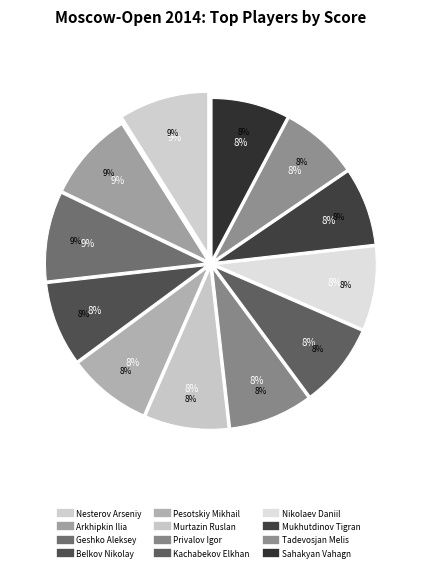

To the nearest percent, what percentage of the pie is Belkov Nikolay?

8%